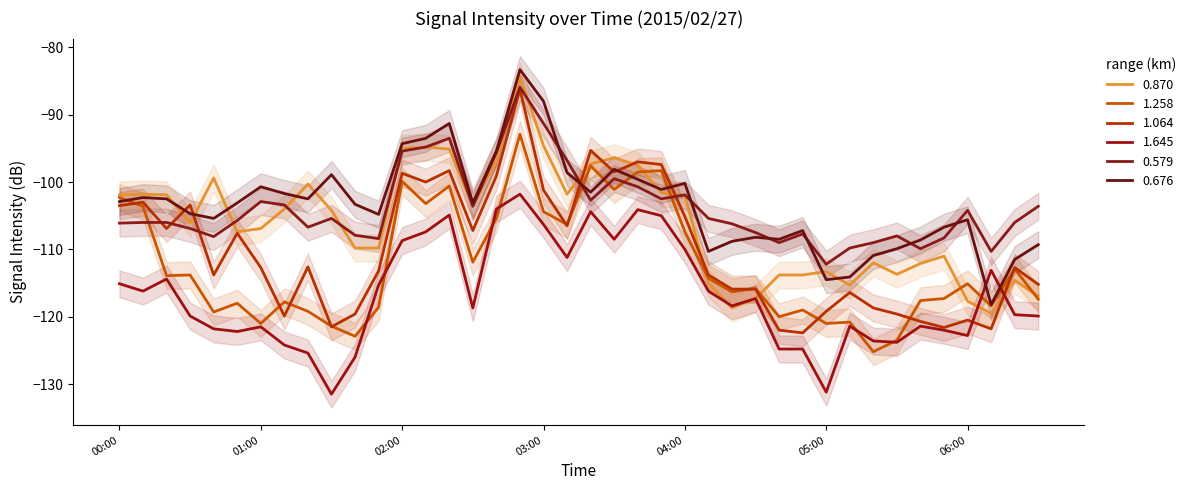

What is the average value of the 0.676 series?

-103.3